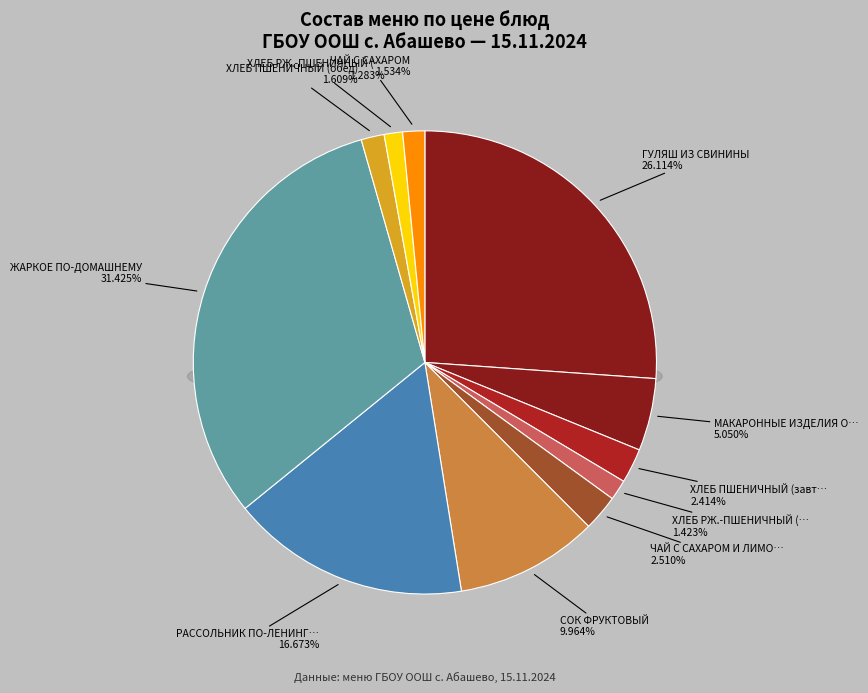

Does any single category account for the majority?

No